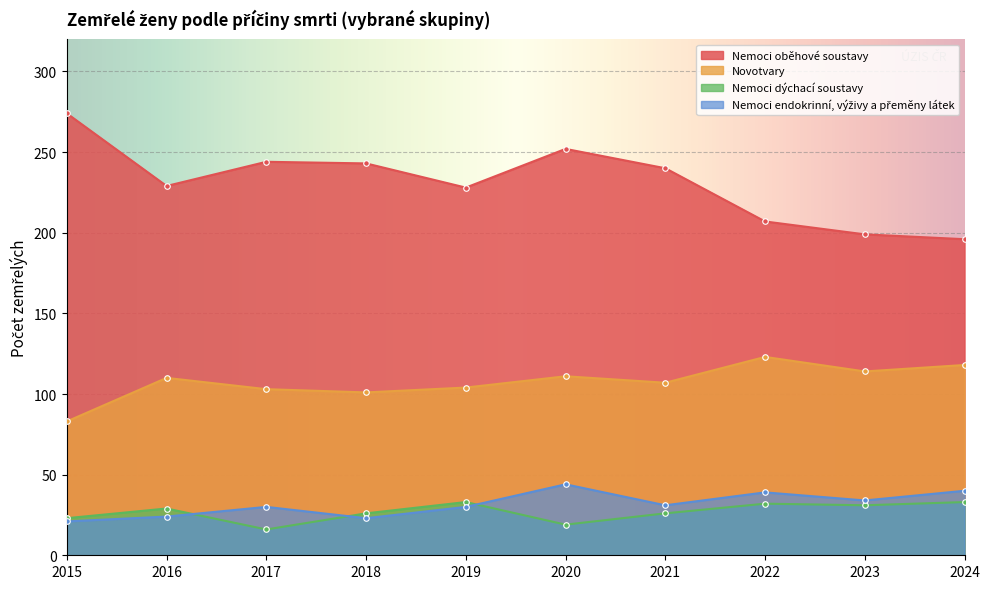

Reading left to right, list all the values displayed in this chart.

Nemoci oběhové soustavy: 2015=274	2016=229	2017=244	2018=243	2019=228	2020=252	2021=240	2022=207	2023=199	2024=196
Novotvary: 2015=83	2016=110	2017=103	2018=101	2019=104	2020=111	2021=107	2022=123	2023=114	2024=118
Nemoci dýchací soustavy: 2015=23	2016=29	2017=16	2018=26	2019=33	2020=19	2021=26	2022=32	2023=31	2024=33
Nemoci endokrinní, výživy a přeměny látek: 2015=21	2016=24	2017=30	2018=23	2019=30	2020=44	2021=31	2022=39	2023=34	2024=40